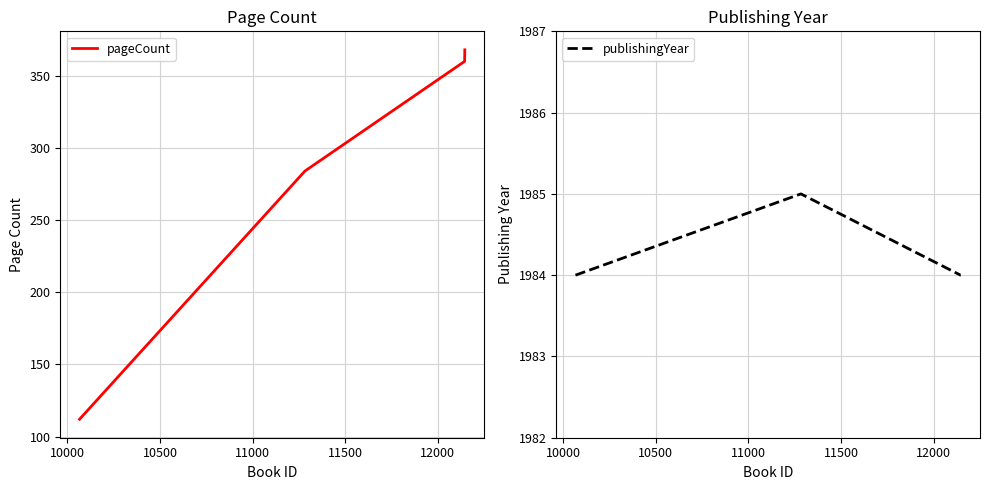

What is the value of the pageCount point at the 2nd from the left?

284